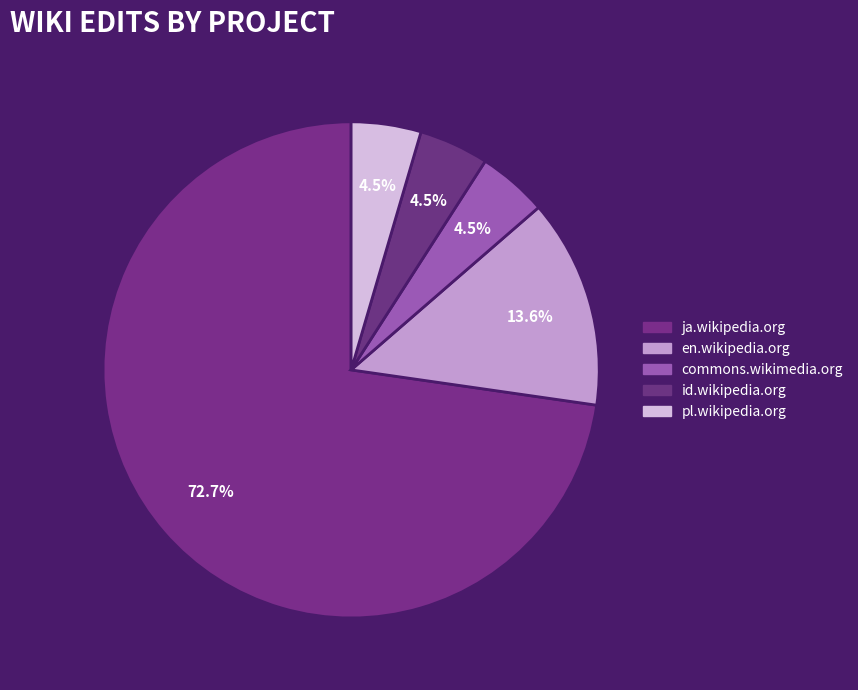

How many segments does this pie chart have?

5